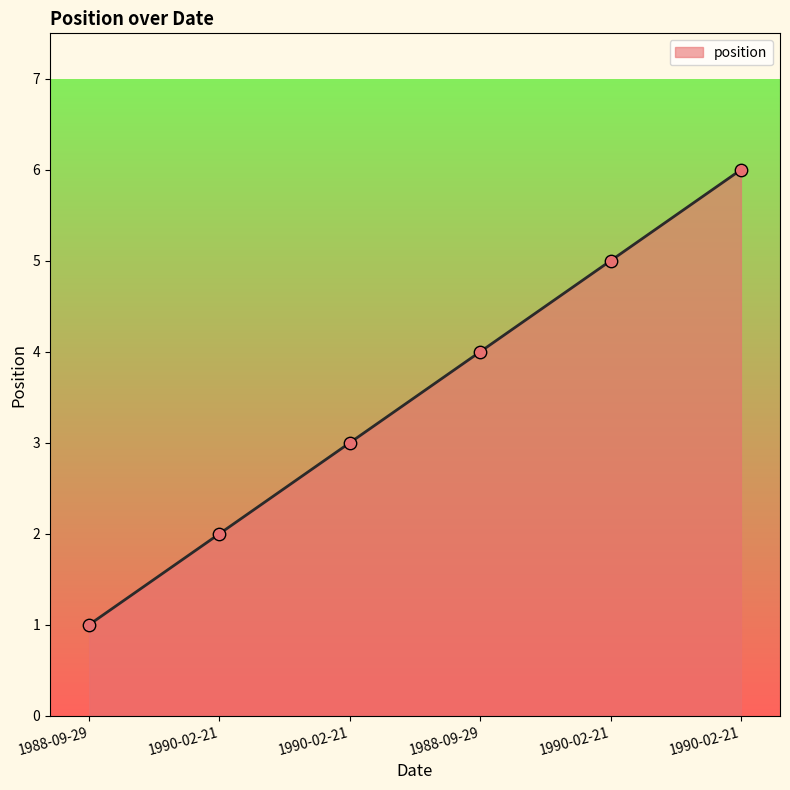

Between 1990-02-21 and 1988-09-29, which is larger?

1990-02-21